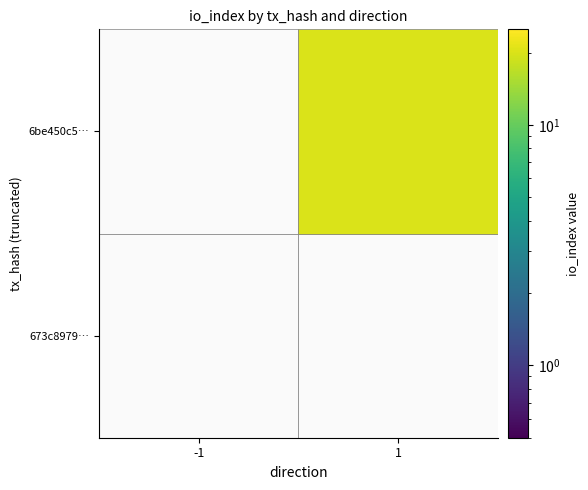

Count the number of data series in this chart.

2